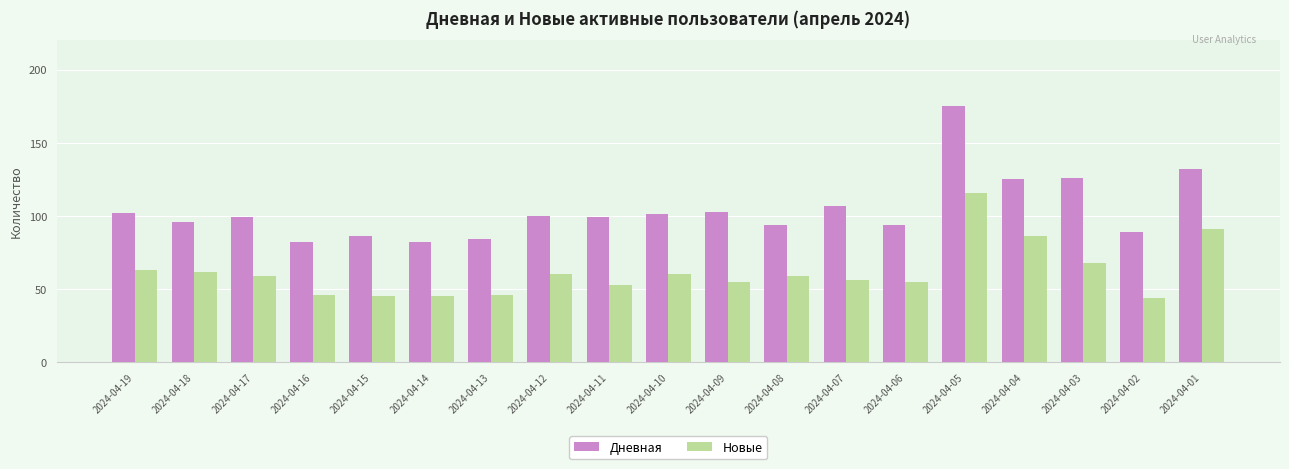

How many data points in Новые are less than 59?

9